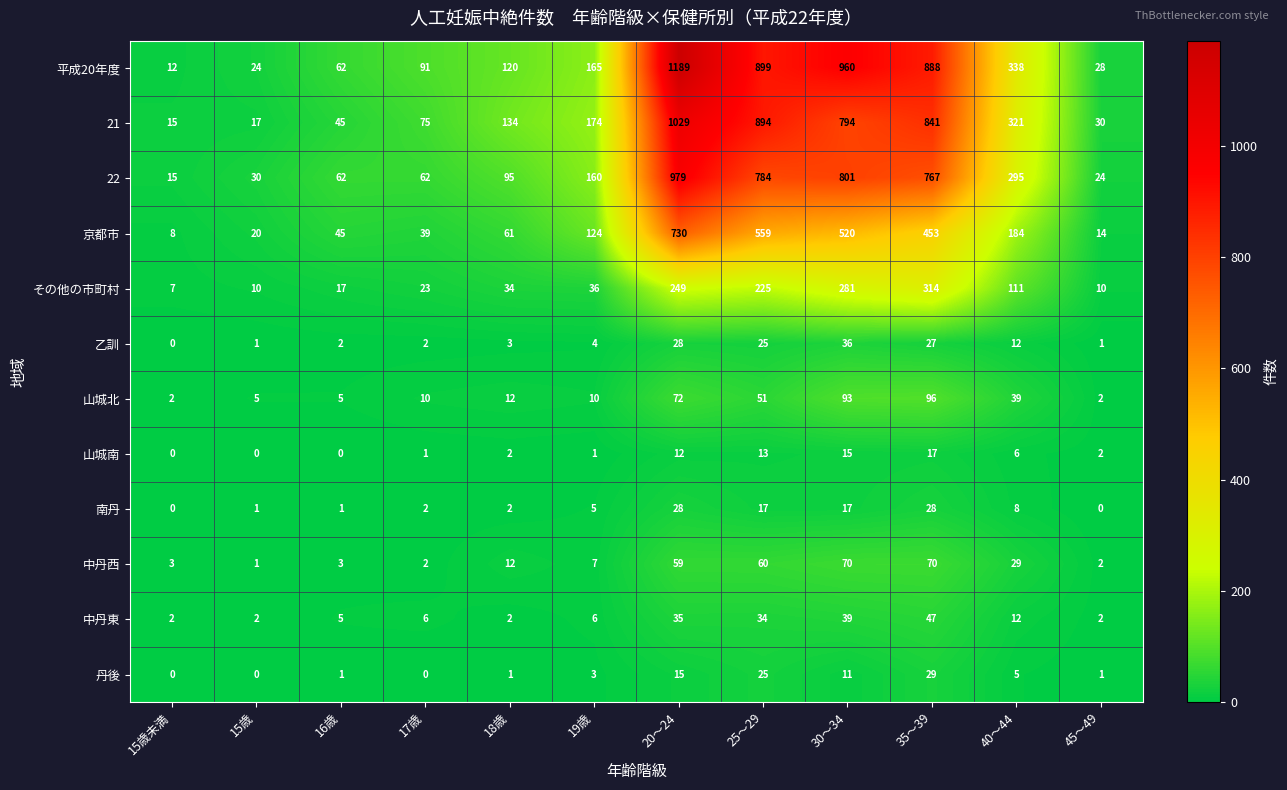

What is the approximate value of 22 at 40～44?

295